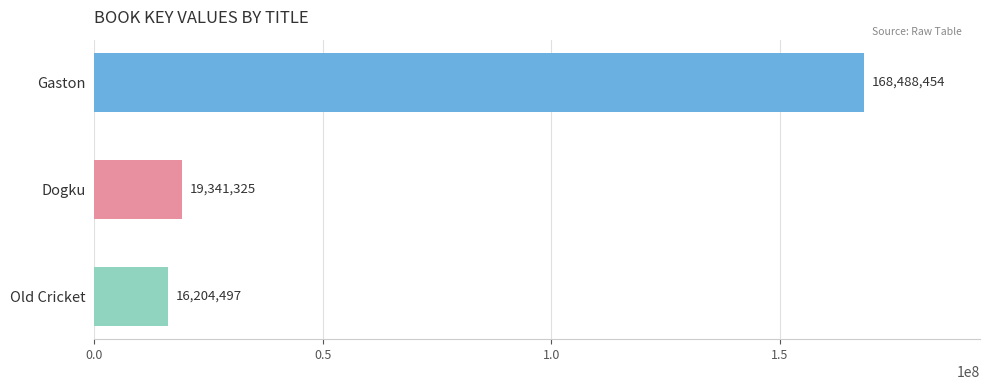

Reading top to bottom, what are all the values shown in this chart?

168488454	19341325	16204497